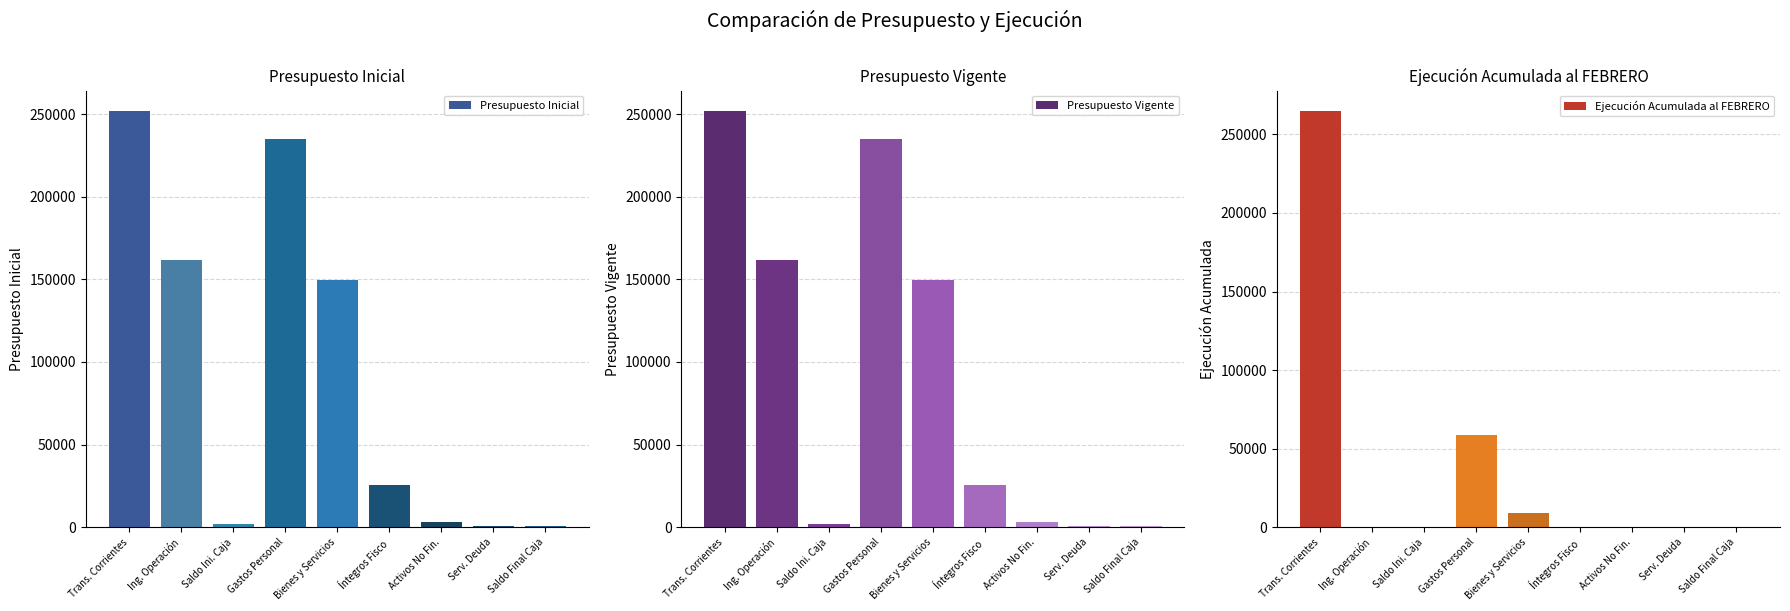

The Ejecución Acumulada al FEBRERO series shows 0 at Ing. Operación. True or false?

True